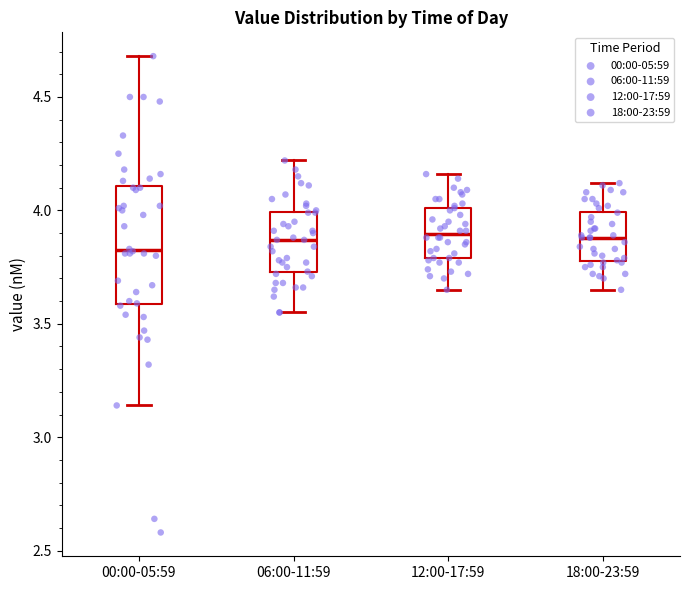

Reading left to right, transcribe this box plot: for each box, give where its median line is, the range the box spans, and where its two whiskers end, as read against the y-axis. The values are not printed on the chart, so give them approximately, as read against the axis.

00:00-05:59: median 3.85, box 3.60 to 4.10, whiskers 3.15 to 4.70
06:00-11:59: median 3.85, box 3.75 to 4.00, whiskers 3.55 to 4.20
12:00-17:59: median 3.90, box 3.80 to 4.00, whiskers 3.65 to 4.15
18:00-23:59: median 3.90, box 3.80 to 4.00, whiskers 3.65 to 4.10